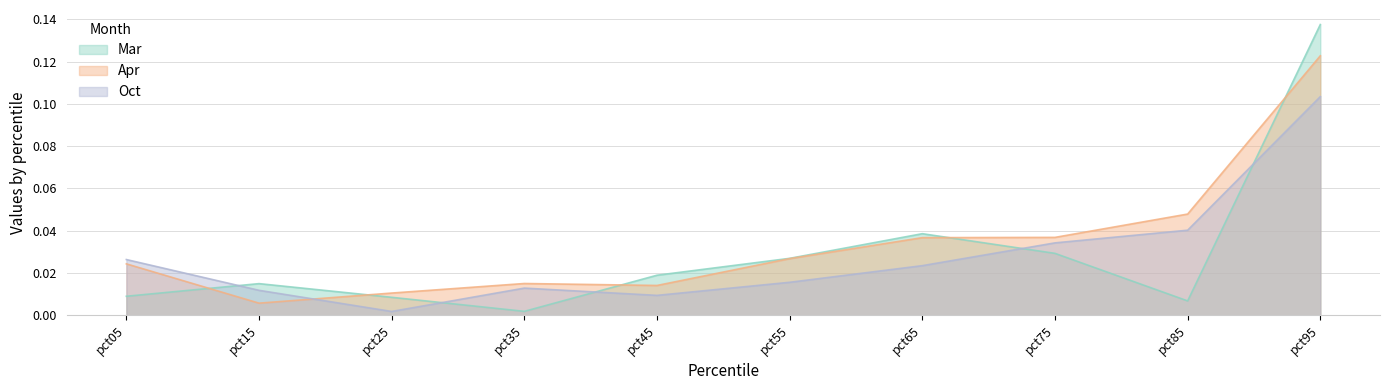

Is the value of Oct at pct45 greater than the value of Apr at pct15?

Yes